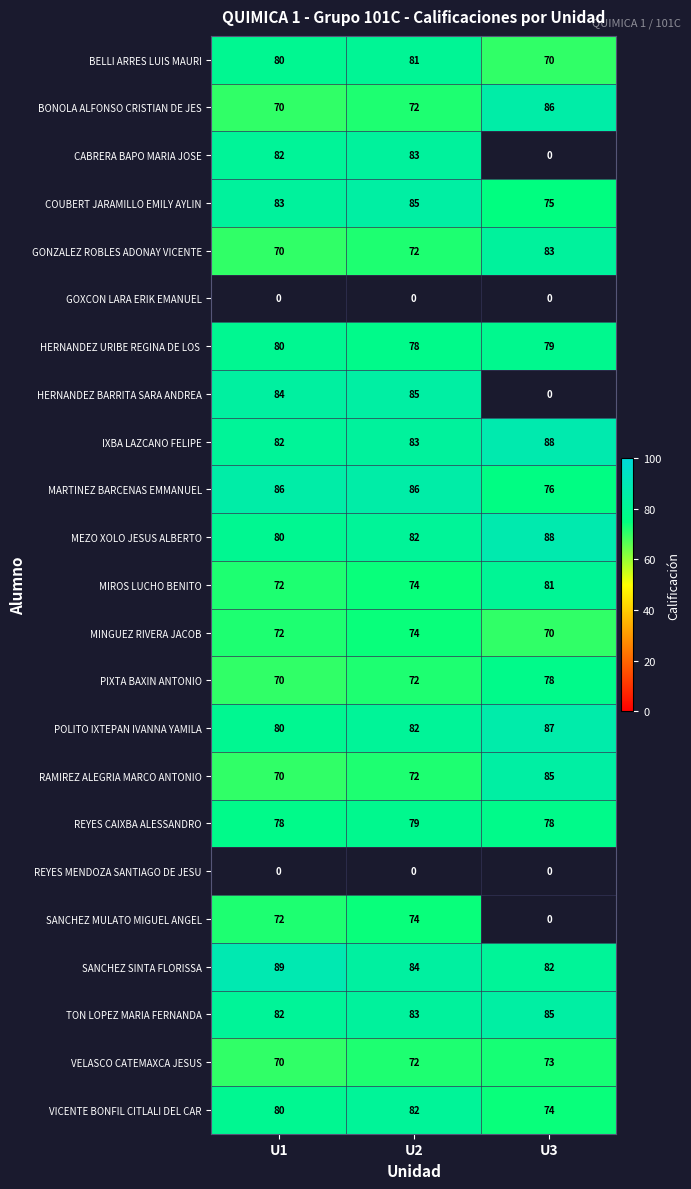

How many values in the REYES CAIXBA ALESSANDRO series exceed 78?

1